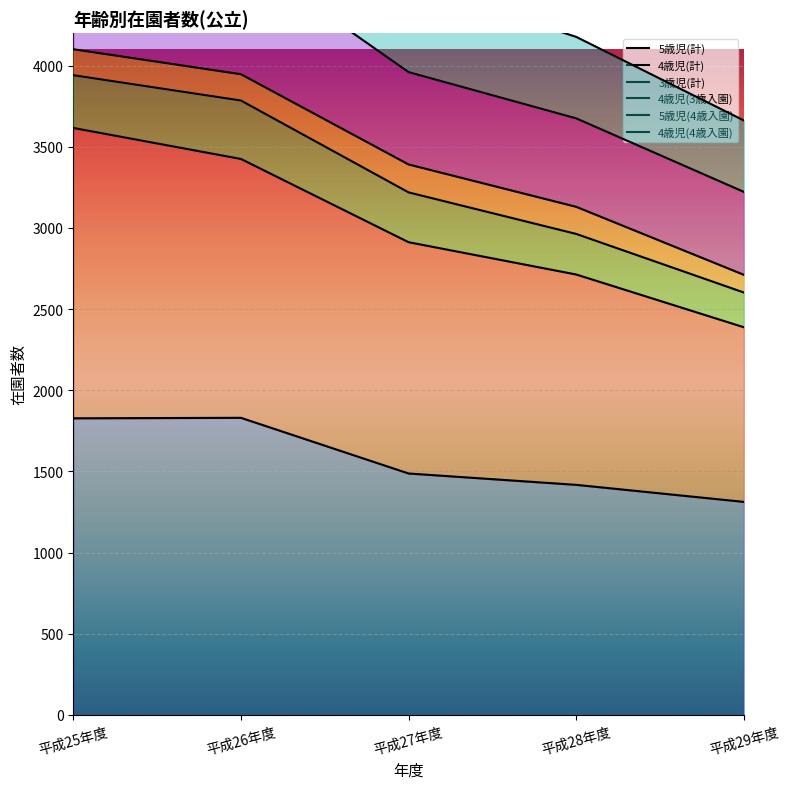

What position from the left is 平成26年度?

2